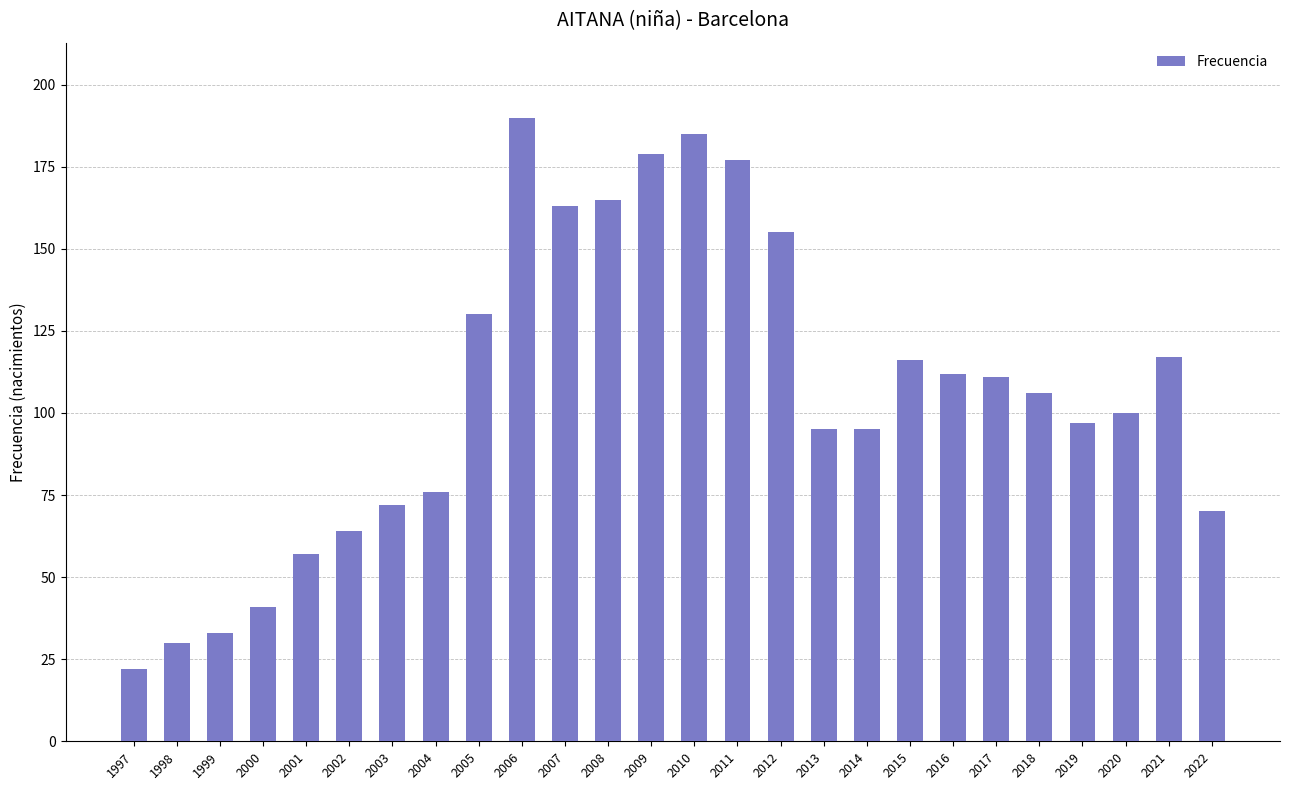

The value at 1999 is 54. True or false?

False